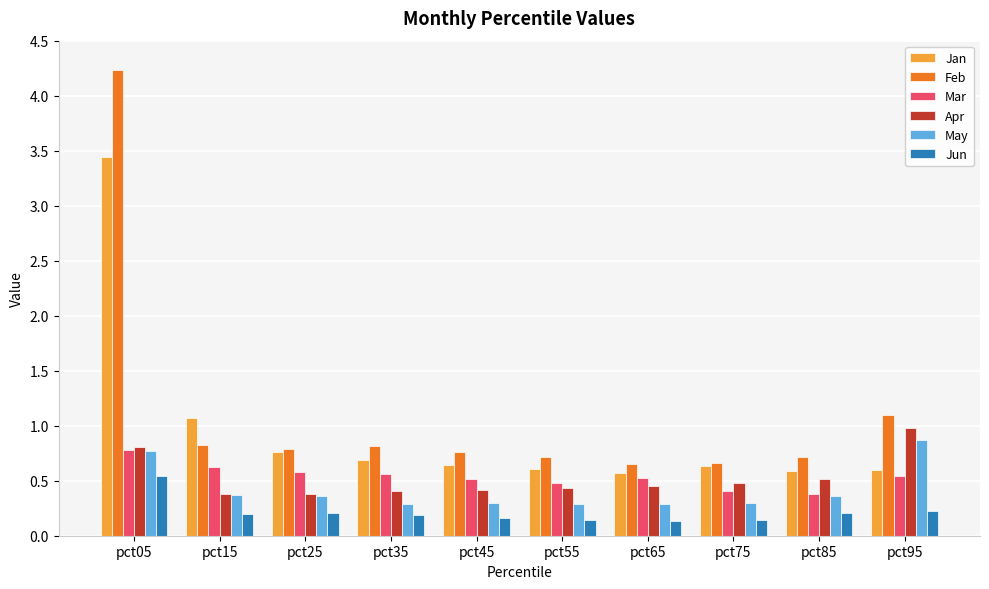

What is the total value across all series at pct05?

10.6